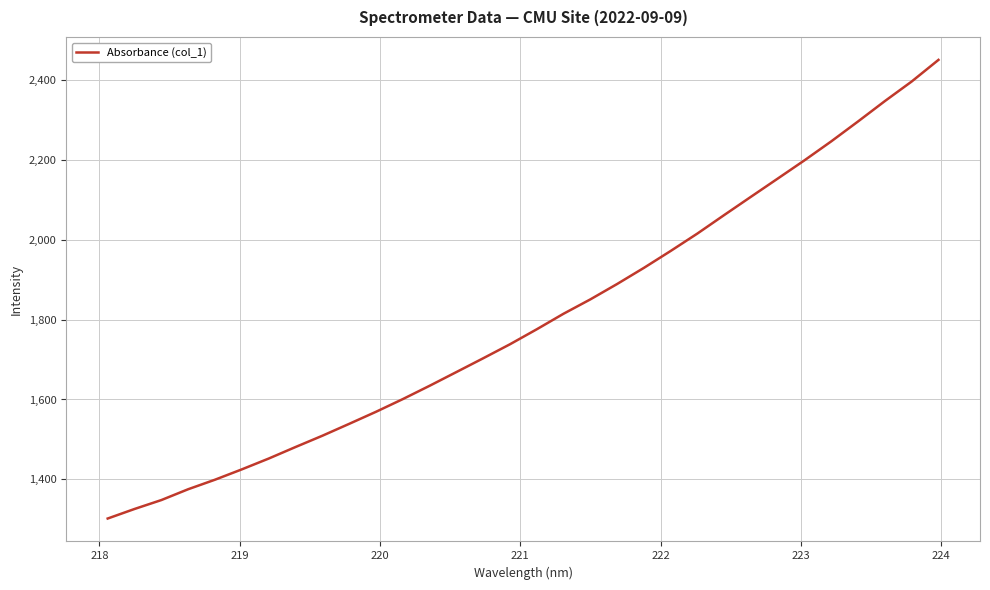

What is the smallest value displayed?

1301.6